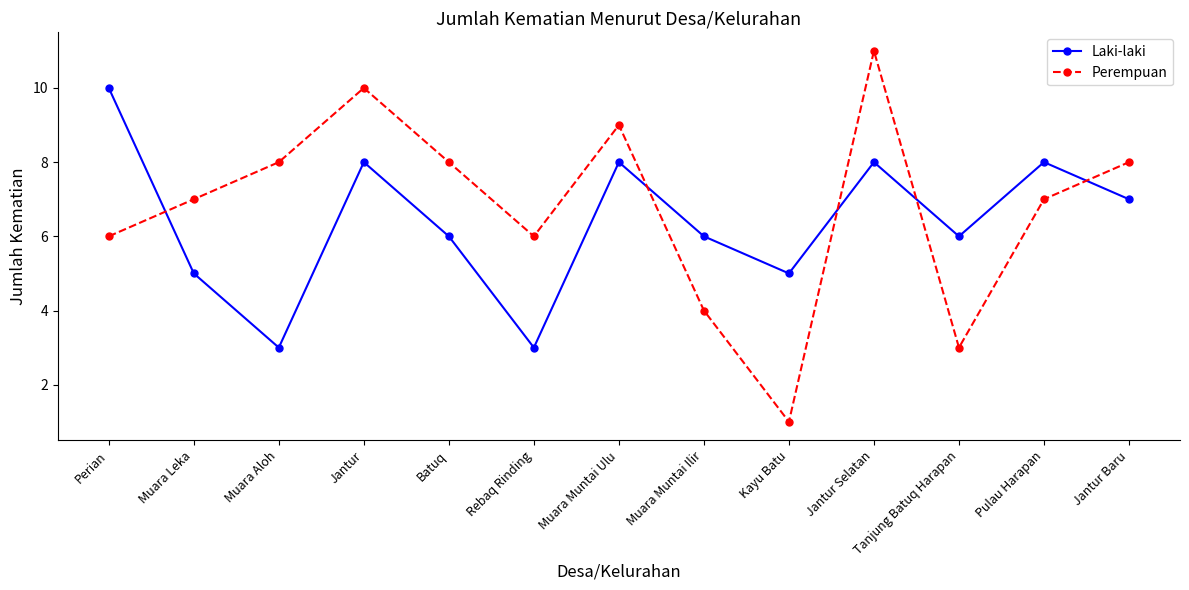

Which category has the lowest value across all series?

Kayu Batu